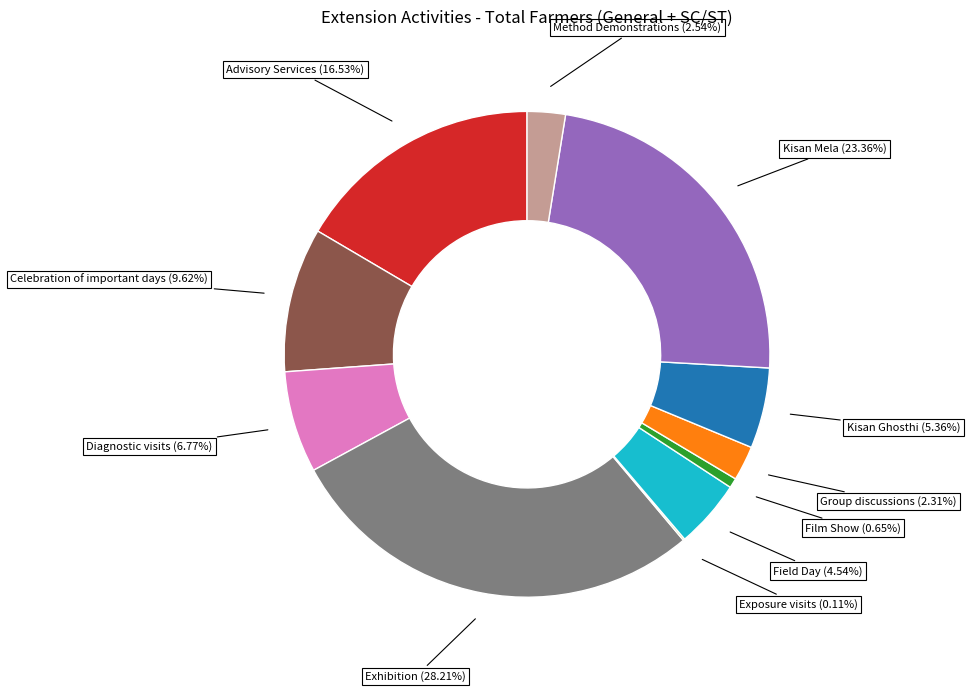

Which slice is the largest?

Exhibition